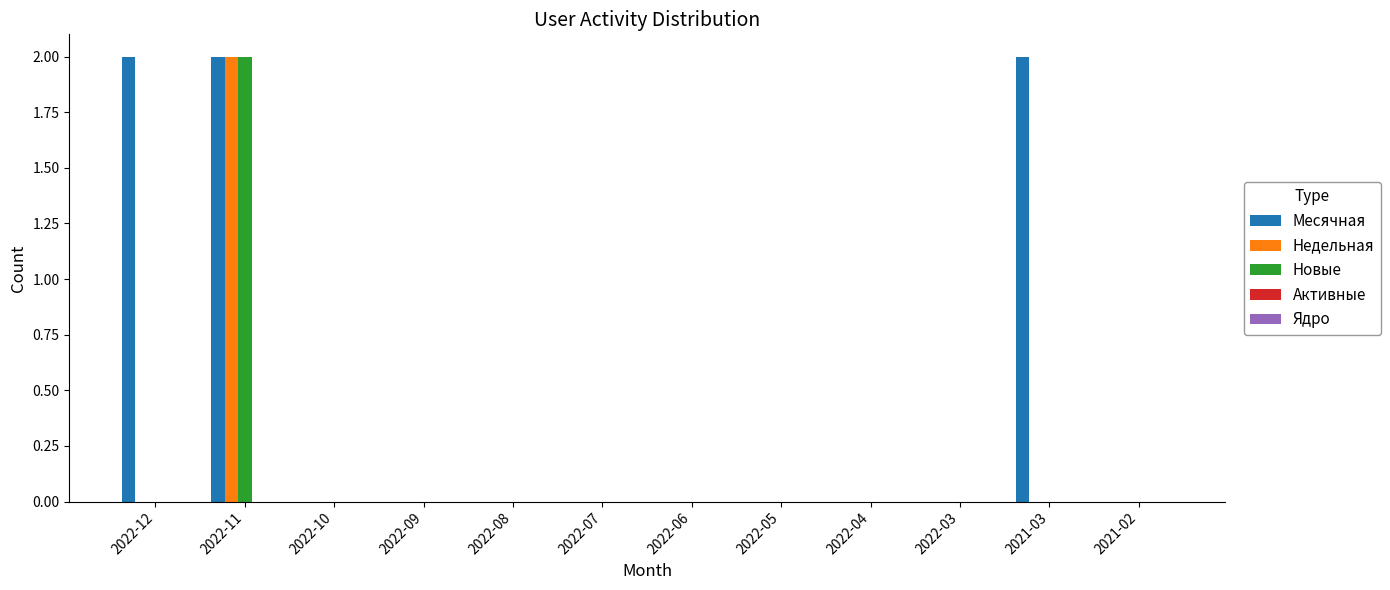

The value of Месячная at 2022-10 is 0. True or false?

True